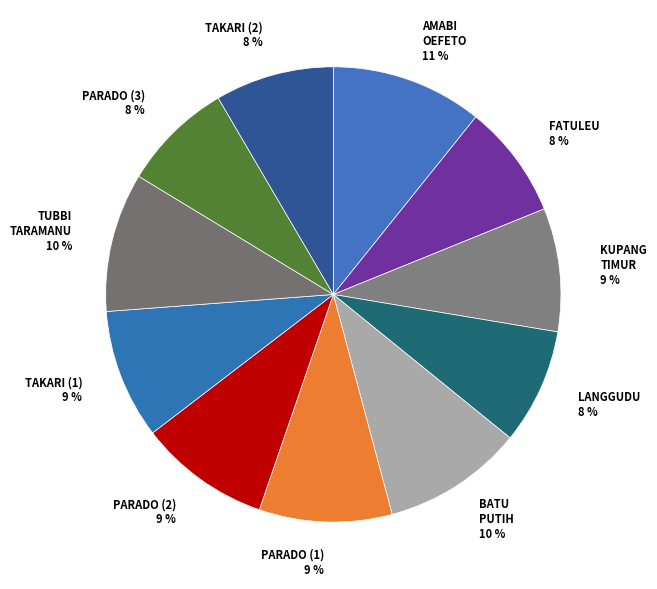

How many segments does this pie chart have?

11